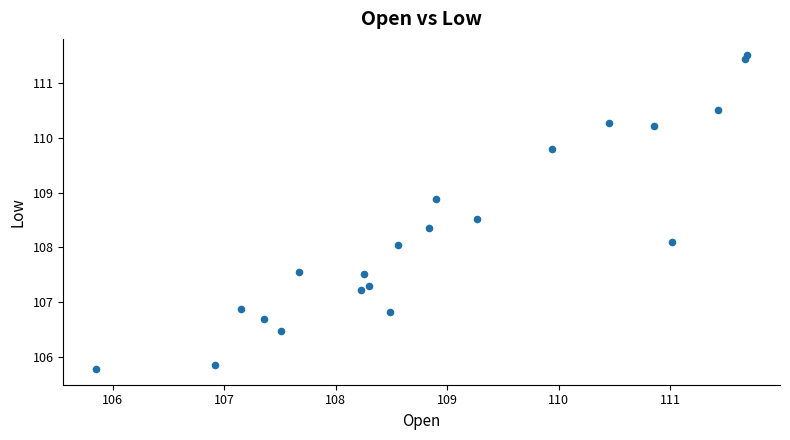

What is the range of Y values (max minus min)?

5.7